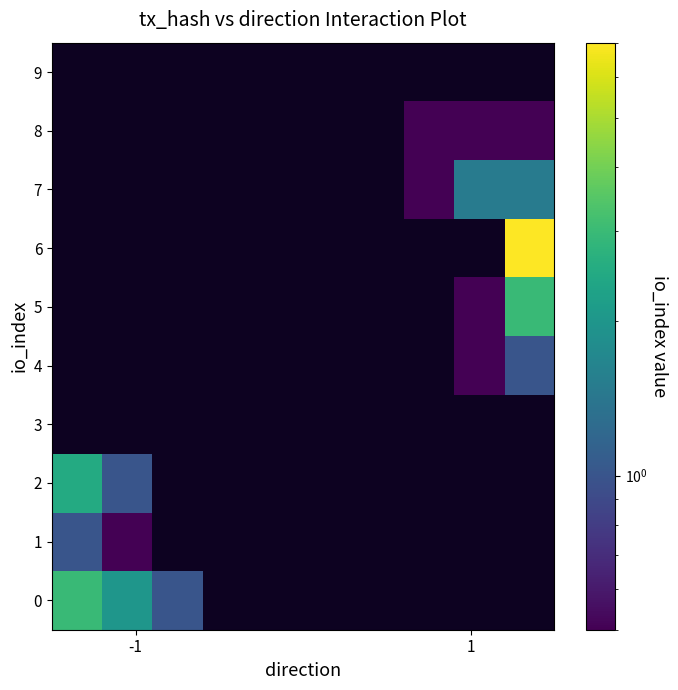

At how many categories does at least one series exceed 3?

1